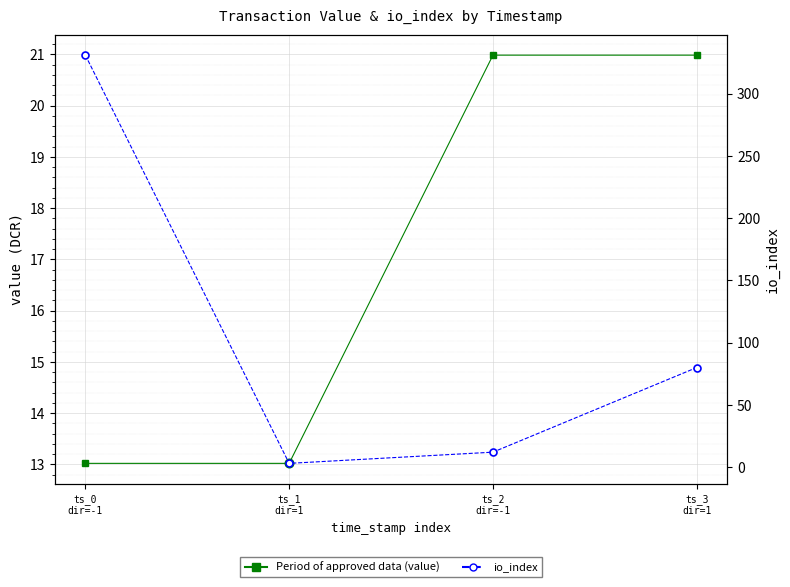

The value of io_index at ts_0
dir=-1 is 436.2. True or false?

False